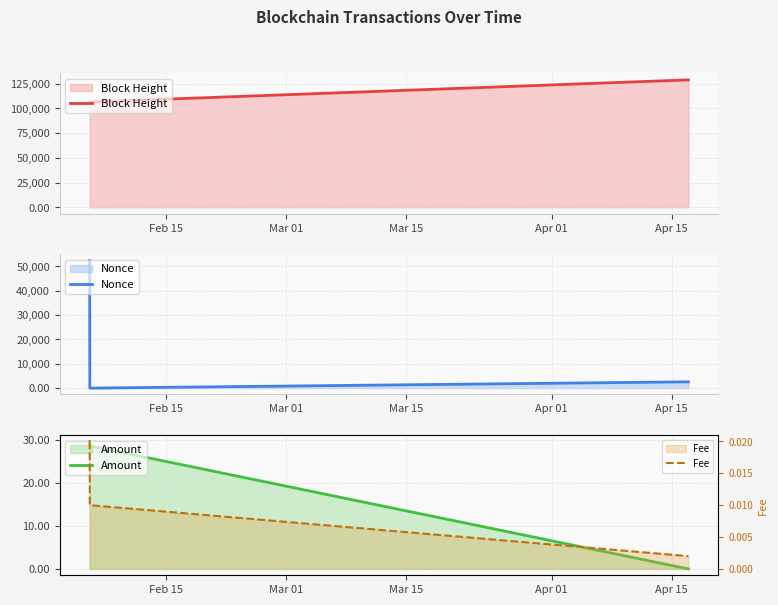

Does the chart display data point markers on the line(s)?

No